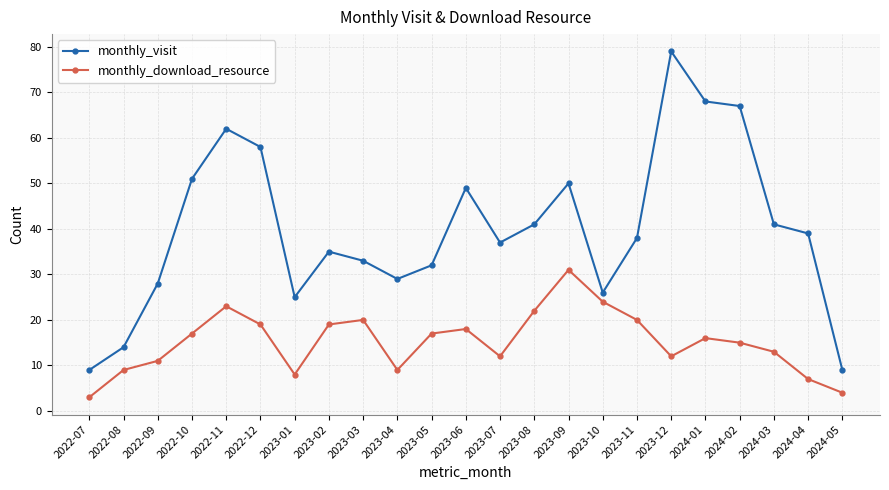

How many categories are shown in the chart?

23